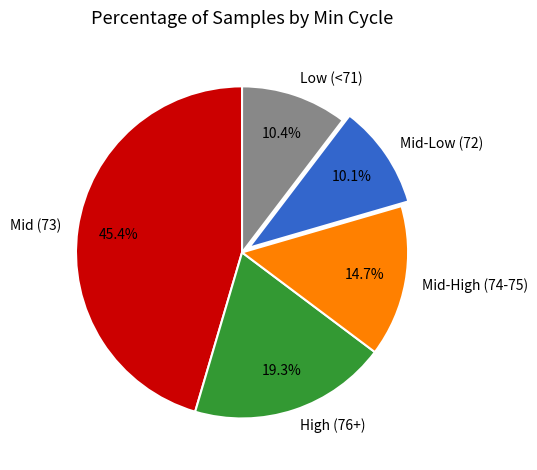

What is the largest slice in the pie chart?

Mid (73)